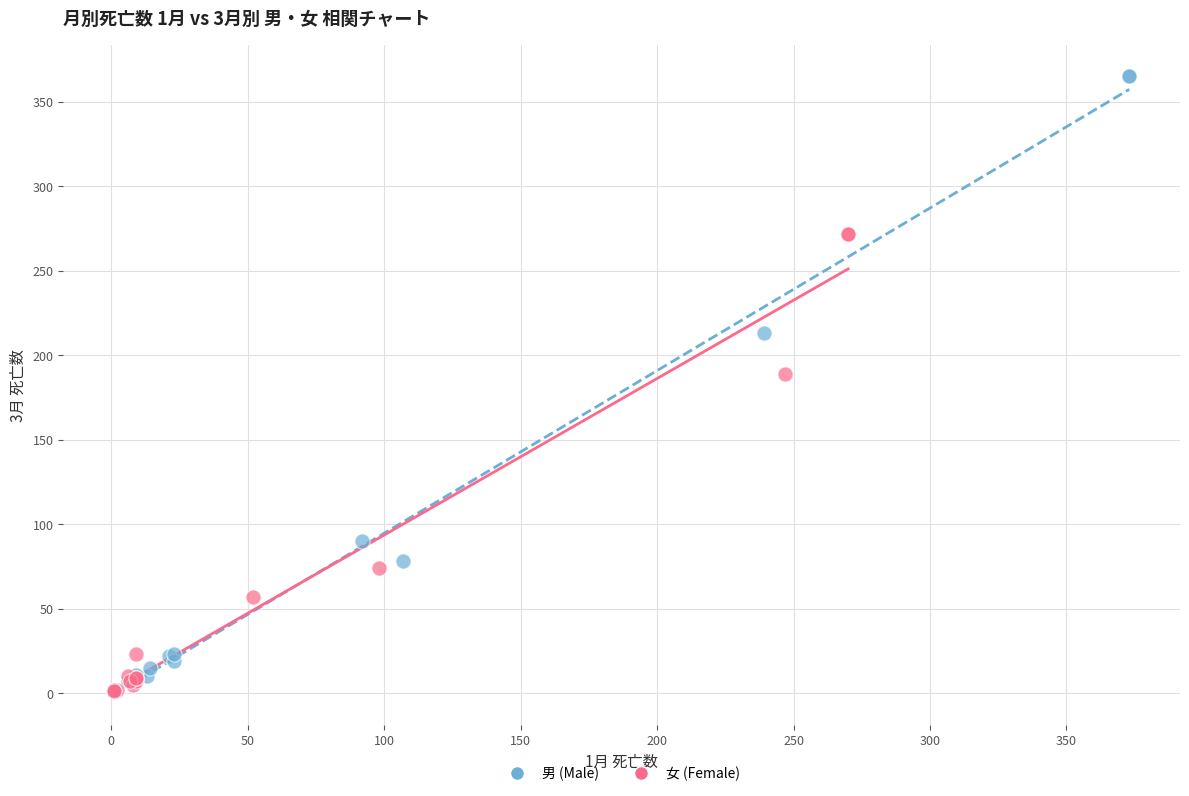

Which series has the widest spread of Y values?

男 (Male)